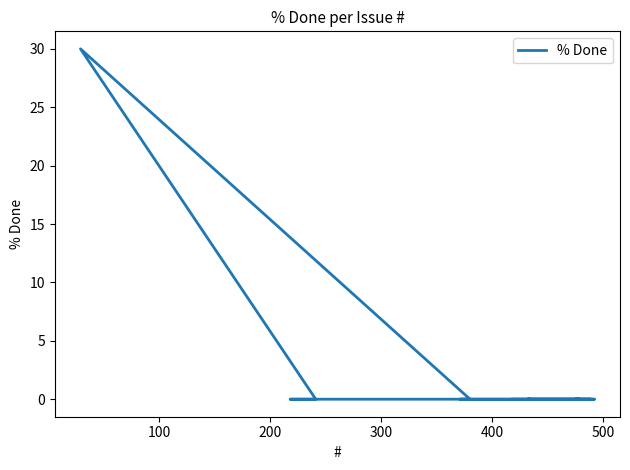

Reading left to right, transcribe all the data shown in this chart.

0	0	0	0	0	0	0	0	0	0	0	30	0	0	0	0